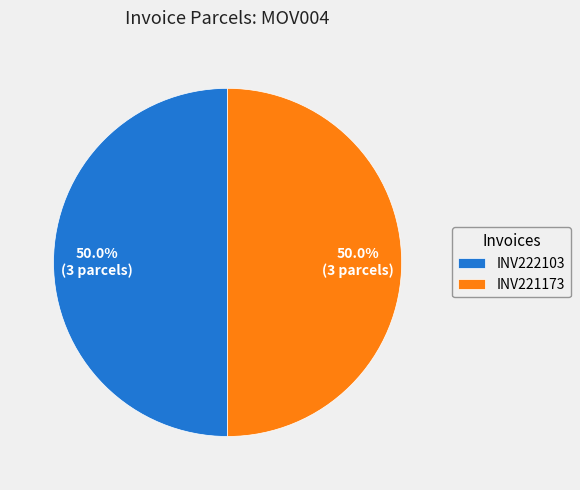

Approximately how many times larger is the value at INV222103 compared to INV221173?

1.0